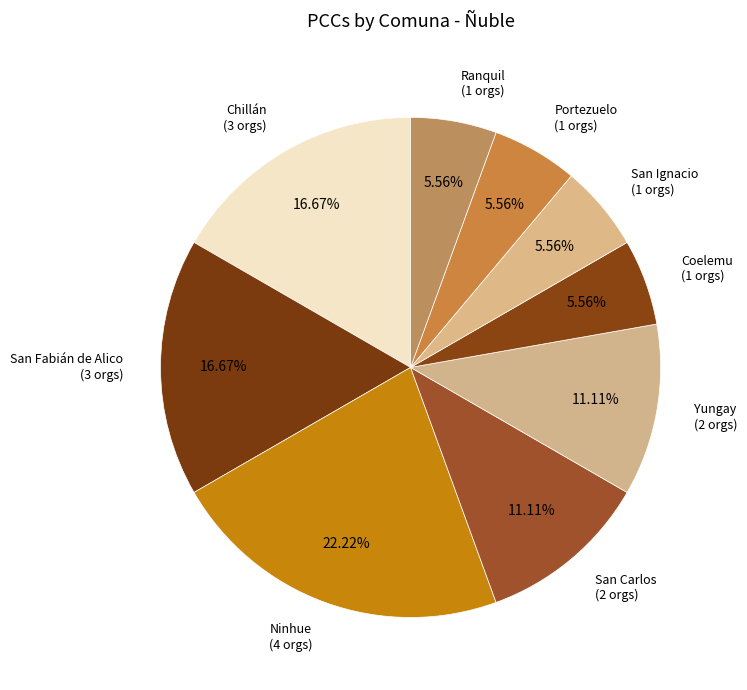

Is there any slice that represents more than half of the pie?

No